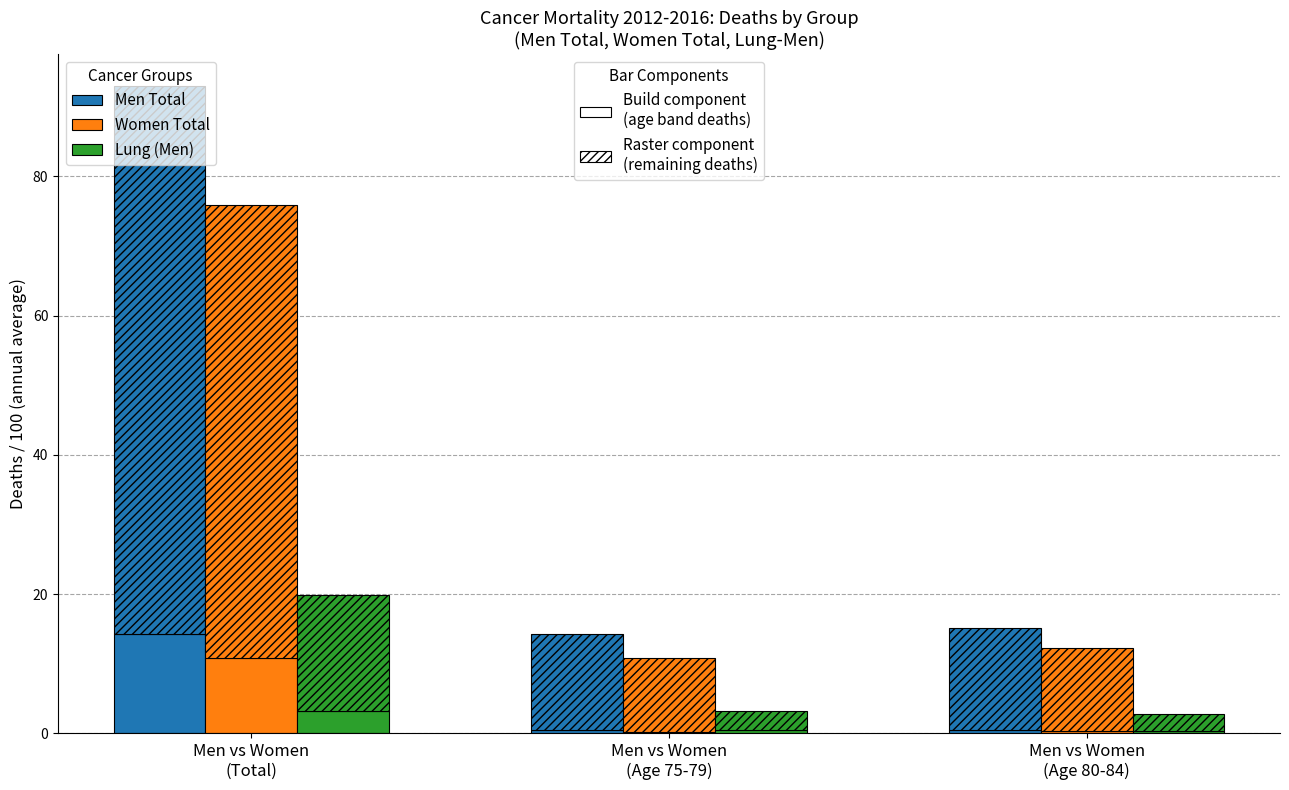

What position from the left is Men vs Women
(Age 75-79)?

2